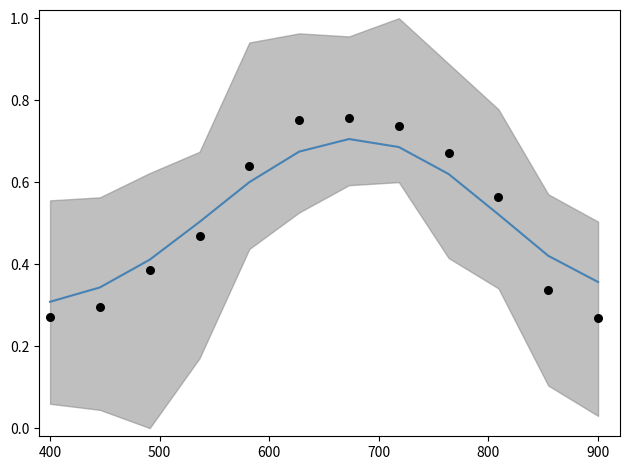

At how many categories does at least one series exceed 0?

12